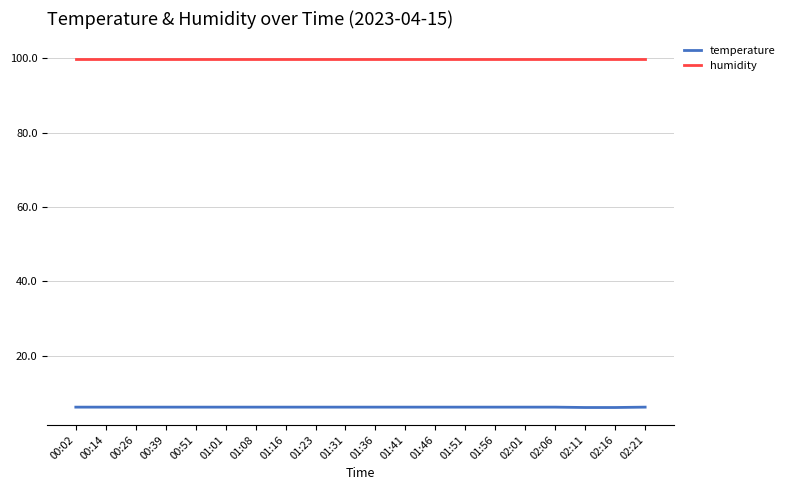

Is the value of temperature at 00:51 greater than the value of humidity at 01:36?

No